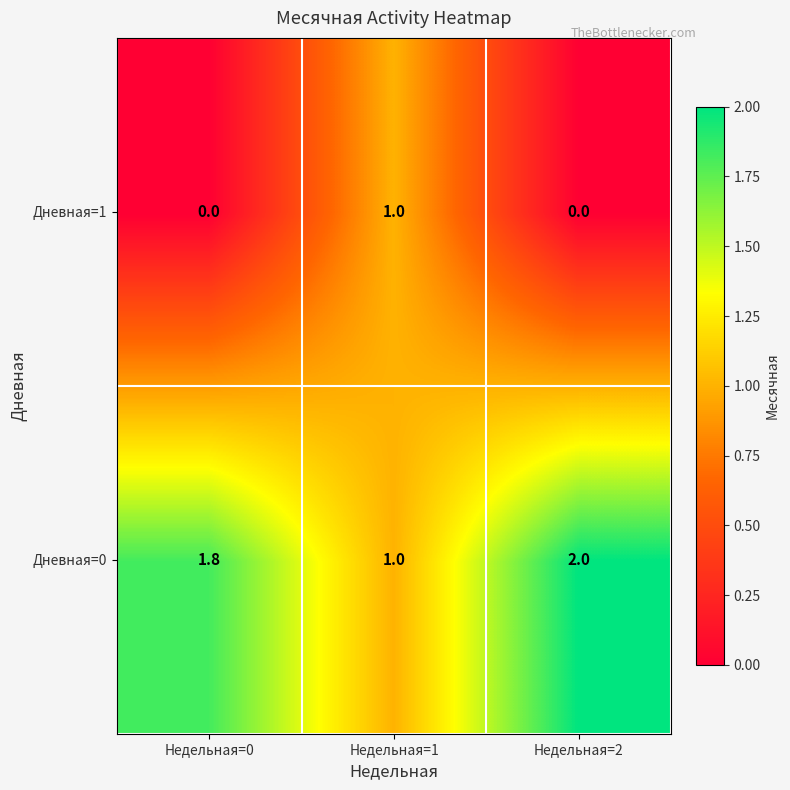

How many data points does each series have?

3